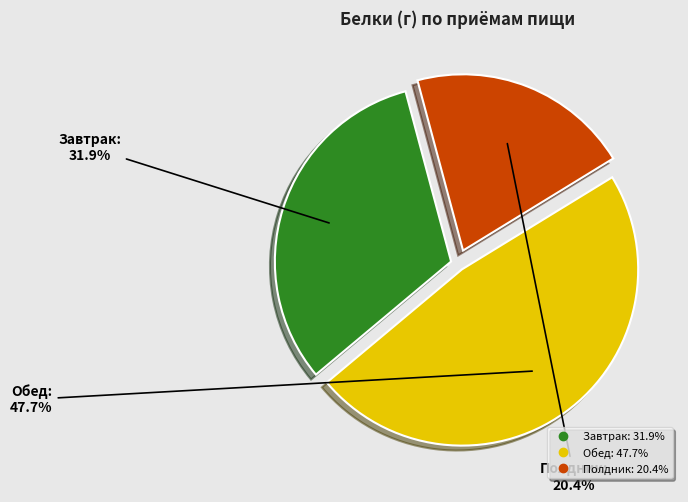

Is there a majority slice in this chart?

No